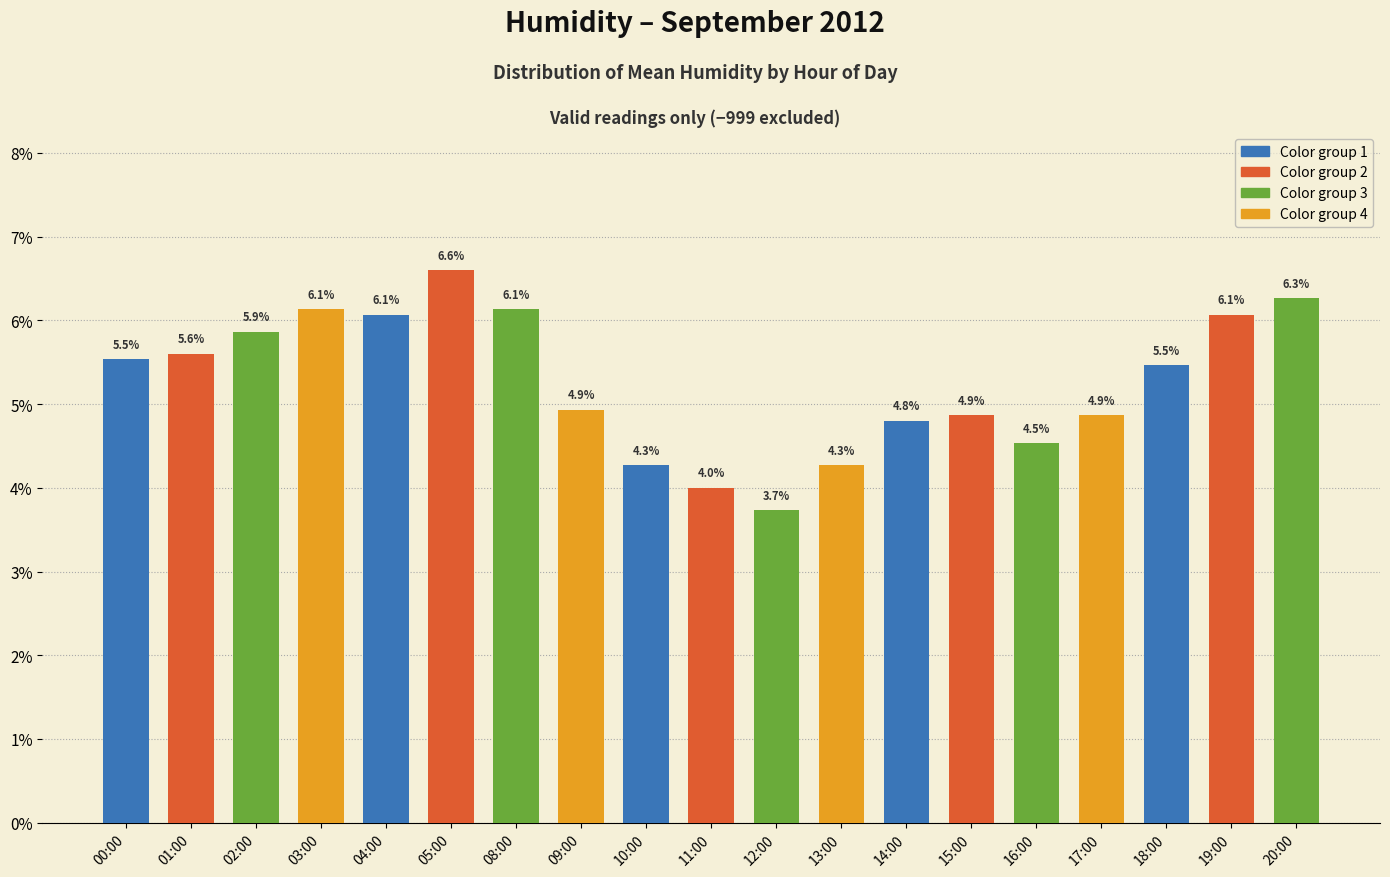

What is the value of the 1st bar from the left?

5.5